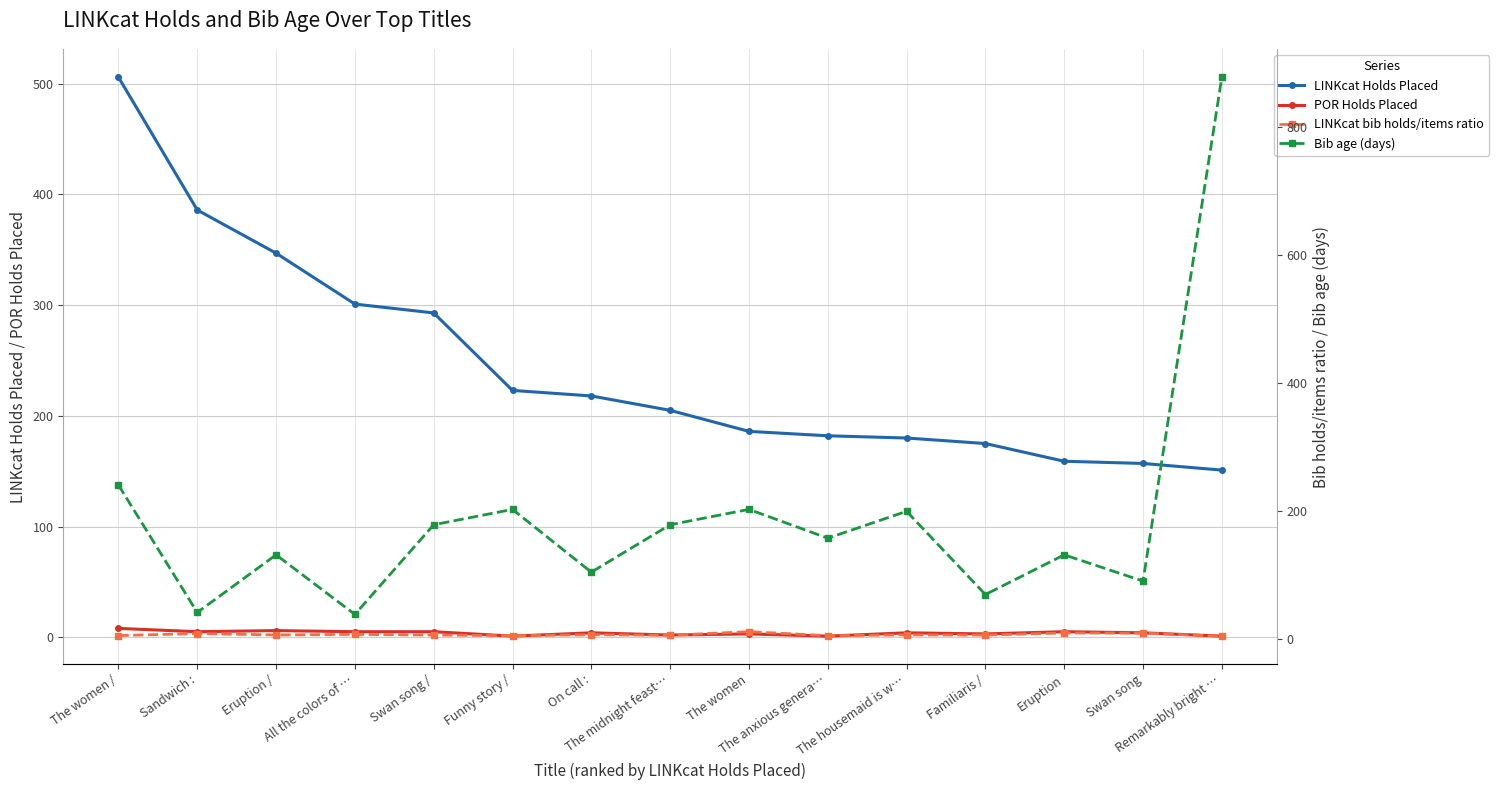

True or false: Bib age (days) and LINKcat bib holds/items ratio cross at least once.

False